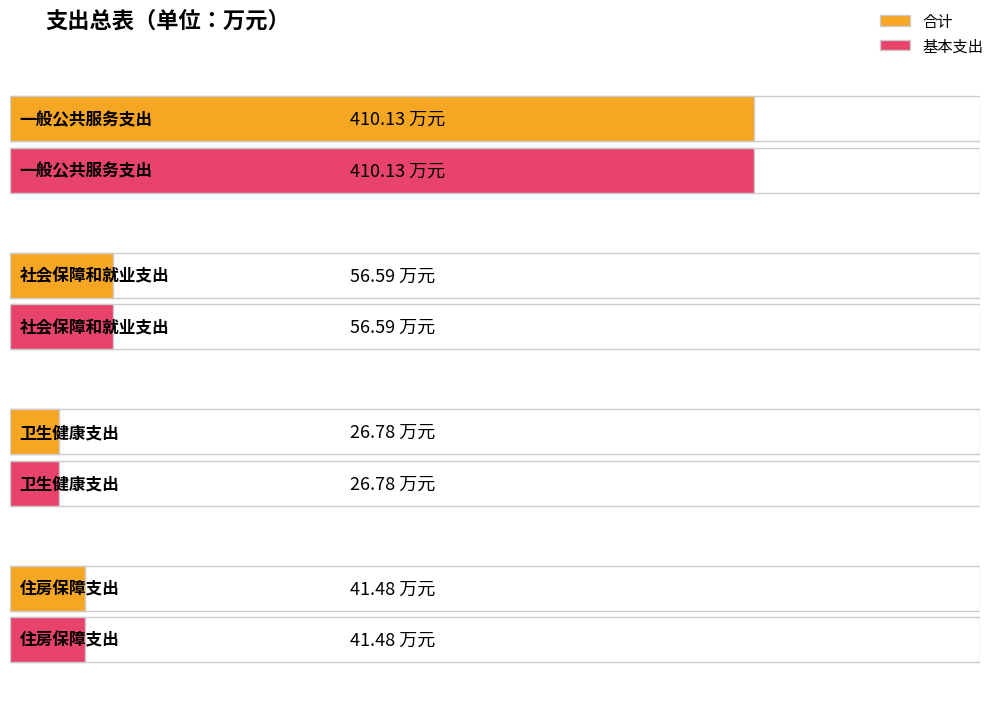

What value does the 基本支出 series have at 住房保障支出?

41.5